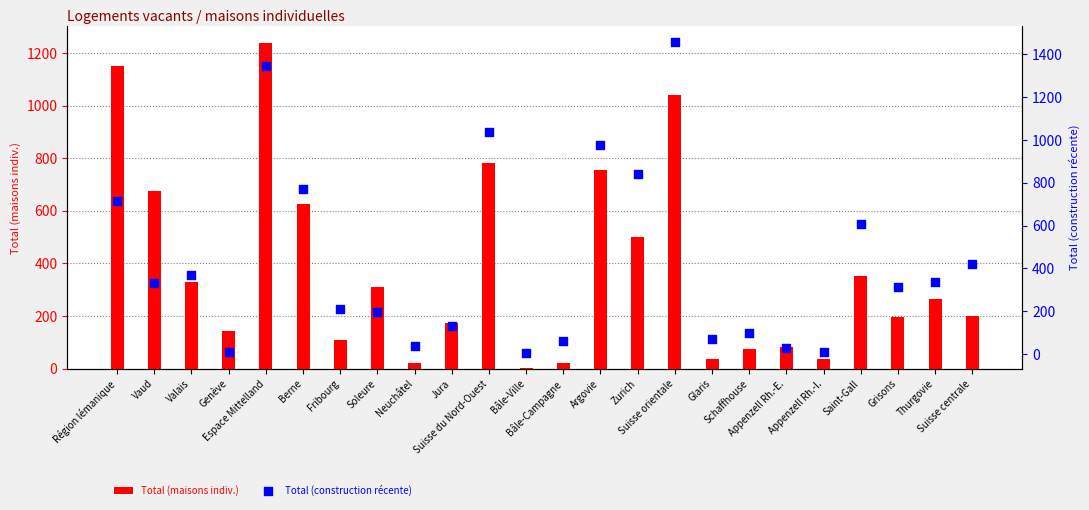

Is the value of Total (construction récente) at Berne greater than the value of Total (maisons indiv.) at Espace Mittelland?

No